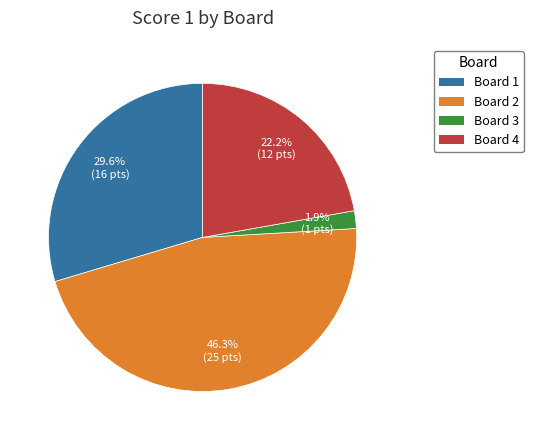

Which has a higher value, Board 2 or Board 4?

Board 2